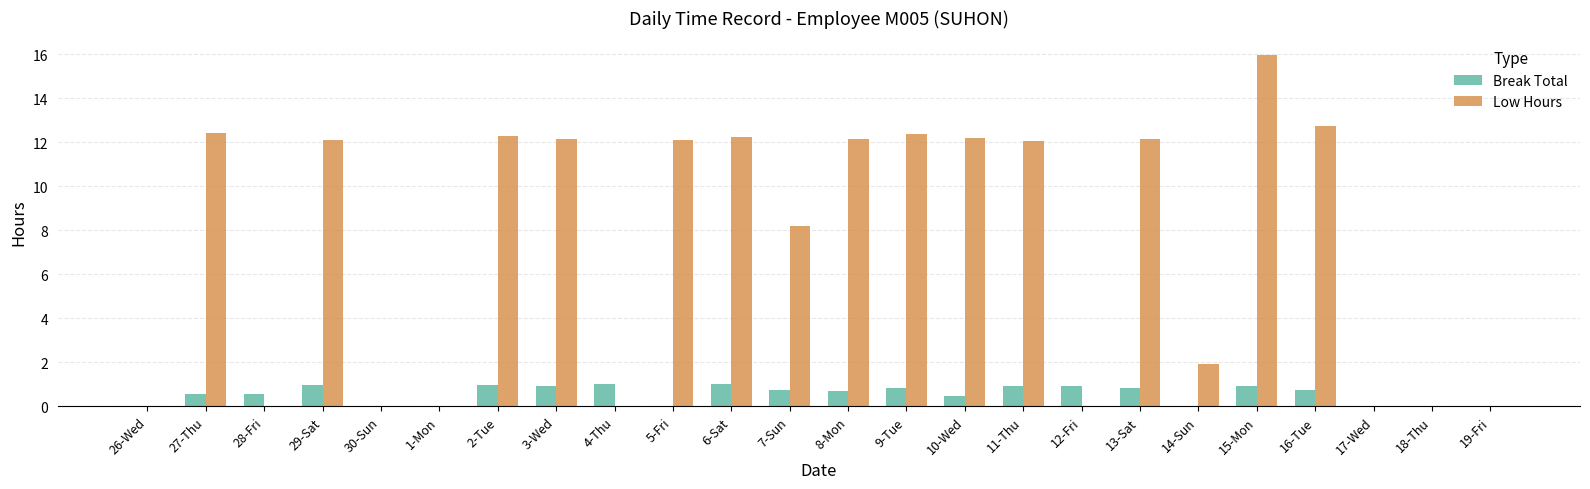

Is the value of Break Total at 11-Thu greater than the value of Low Hours at 27-Thu?

No